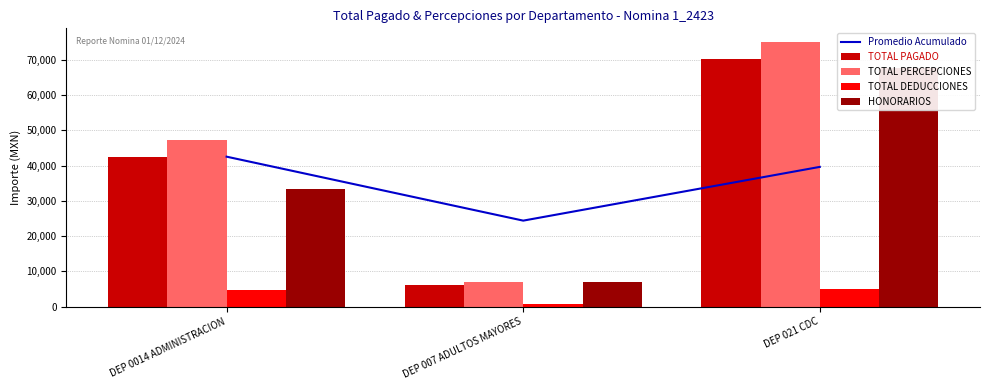

Which series has the widest spread of values?

TOTAL PERCEPCIONES